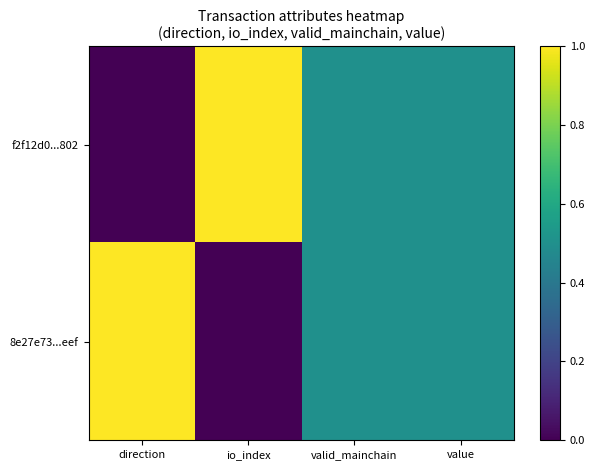

Between io_index and value, which is larger?

io_index